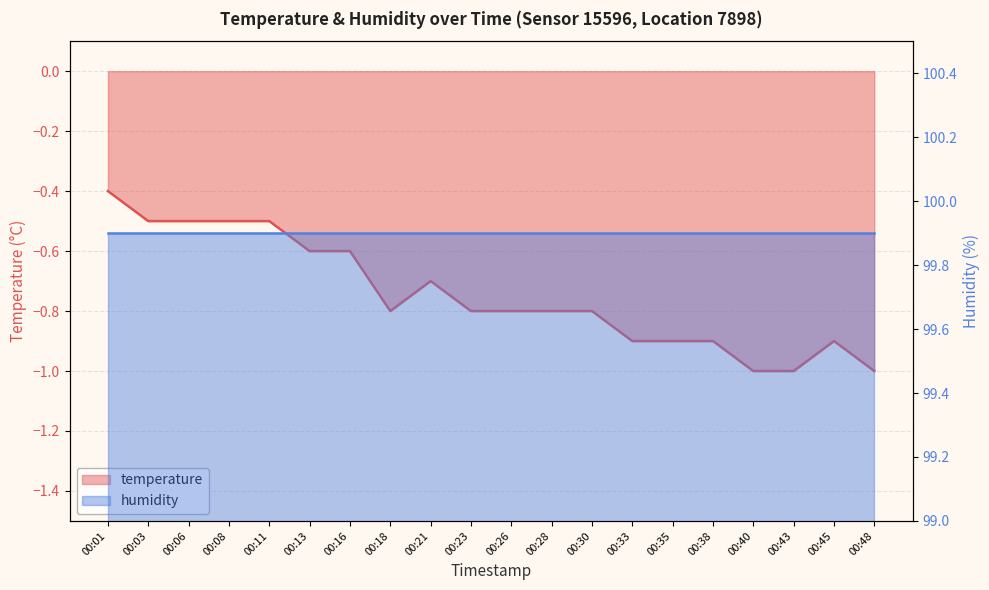

True or false: the data shows -1.0 at 00:40.

True